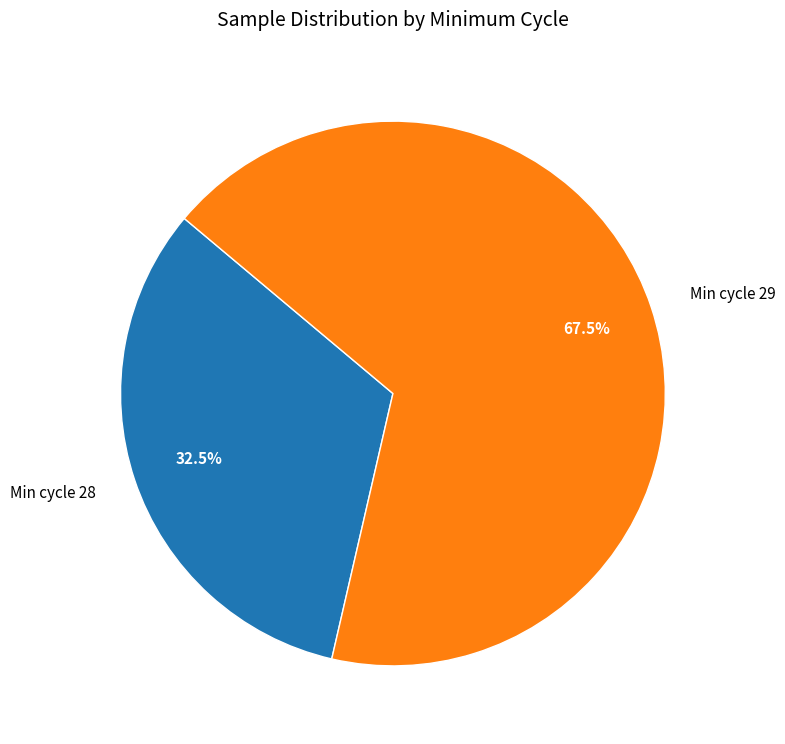

Is there a majority slice in this chart?

Yes